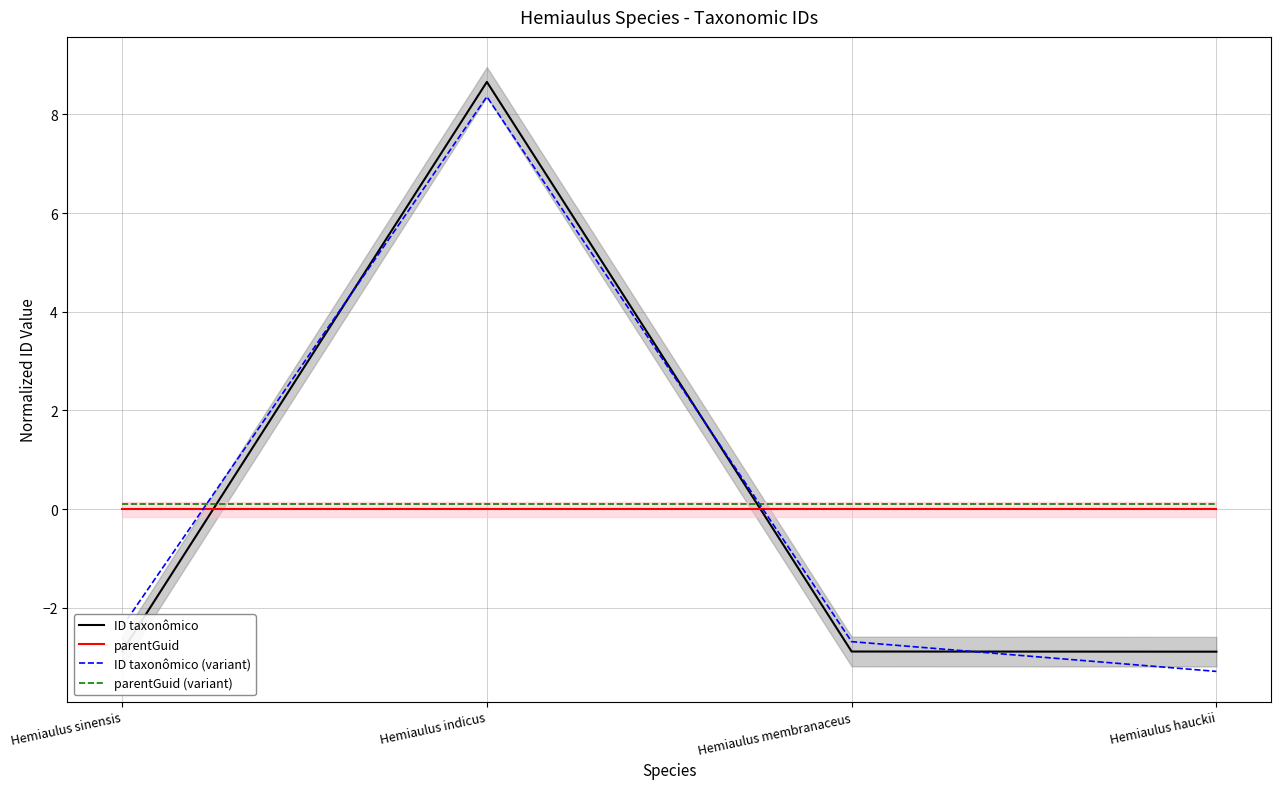

At which category is the sum across all series the highest?

Hemiaulus indicus